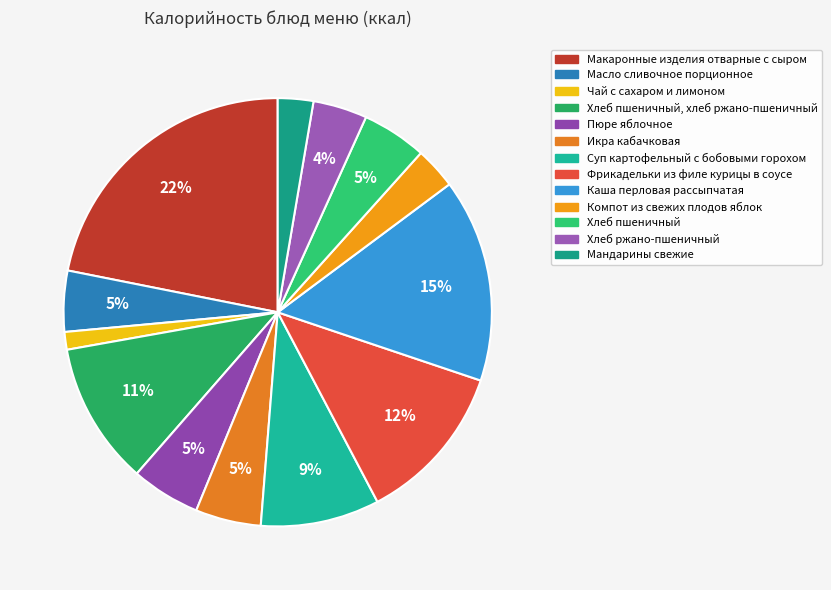

How many slices are in this pie chart?

13